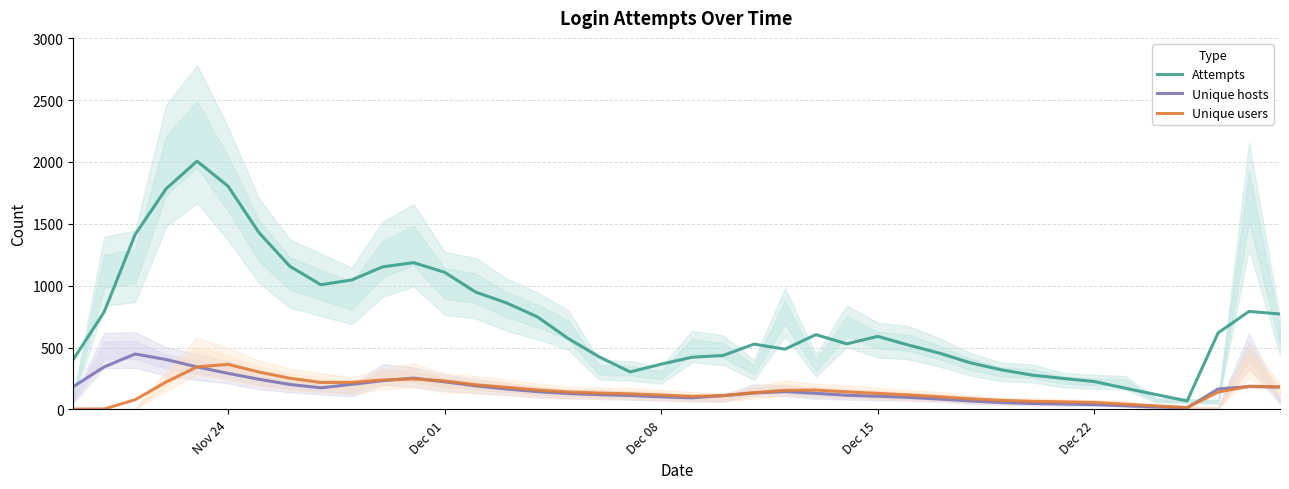

Is it true that Attempts equals 919.1 at 16?

False